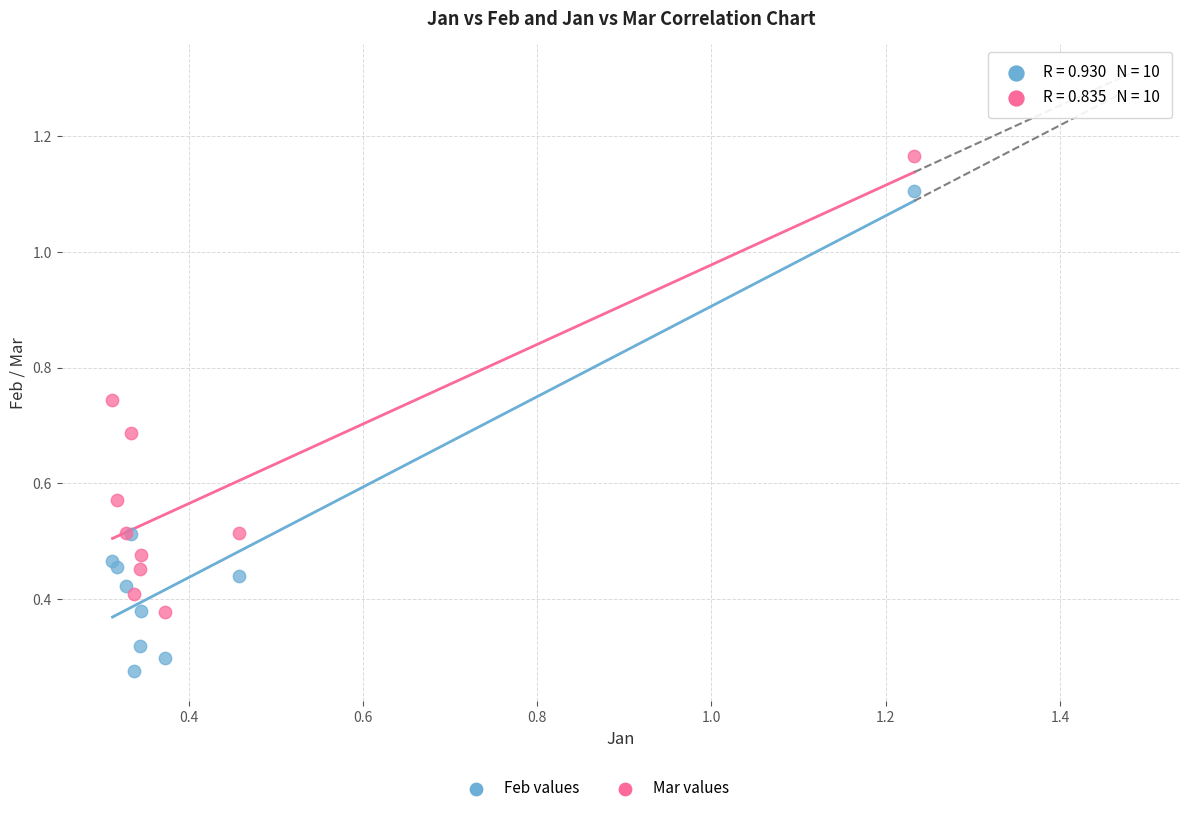

Which series reaches the maximum Y coordinate?

Mar values